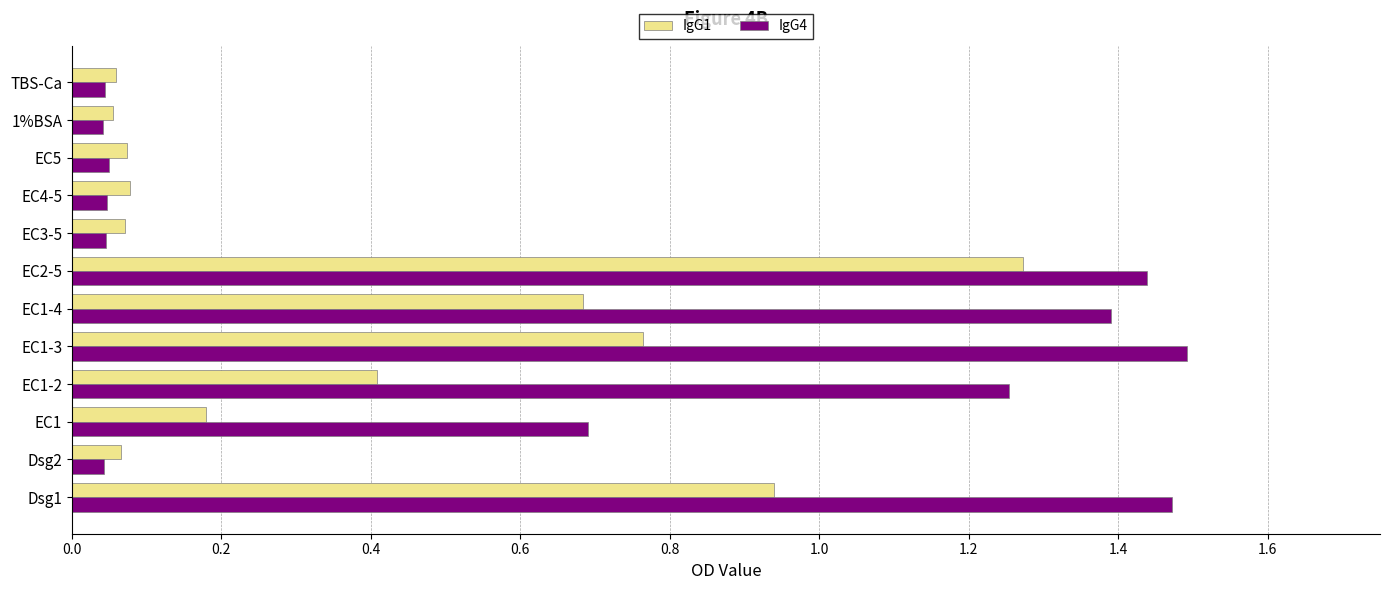

Which series has the largest range (max minus min)?

IgG4